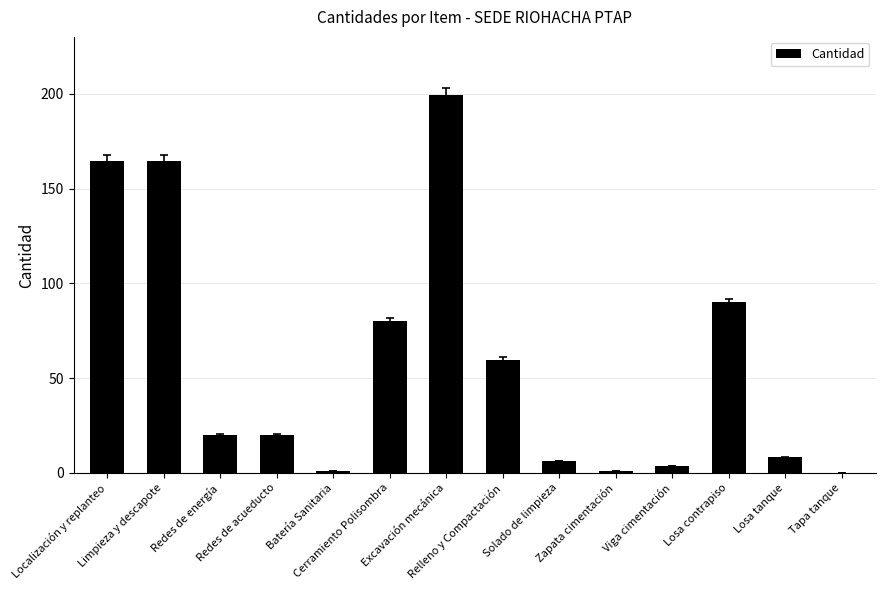

What is the greatest value displayed?

199.2